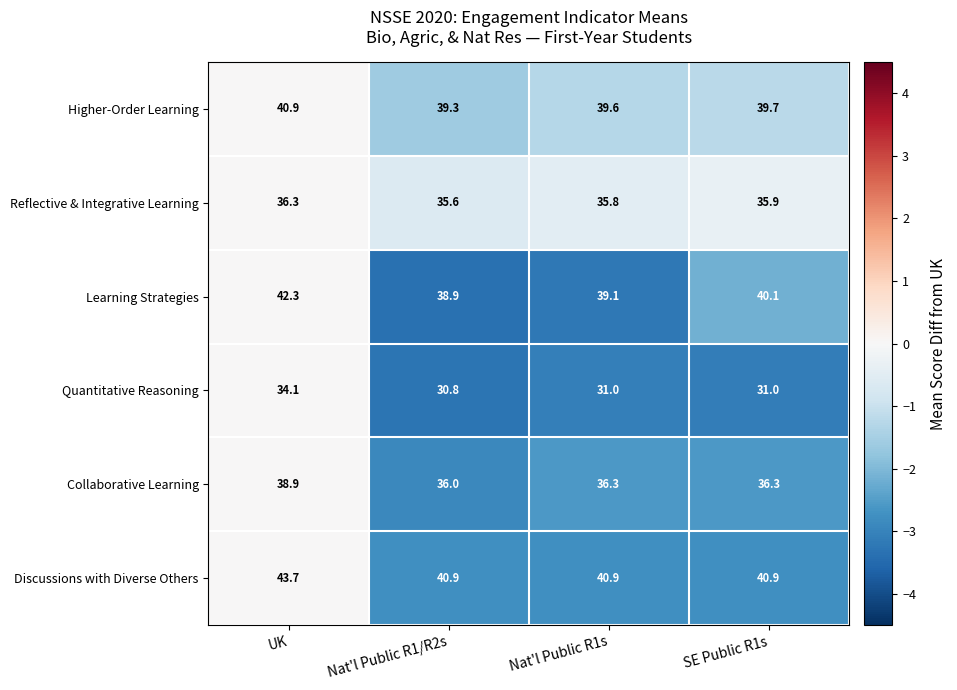

Which series has the largest range (max minus min)?

Learning Strategies